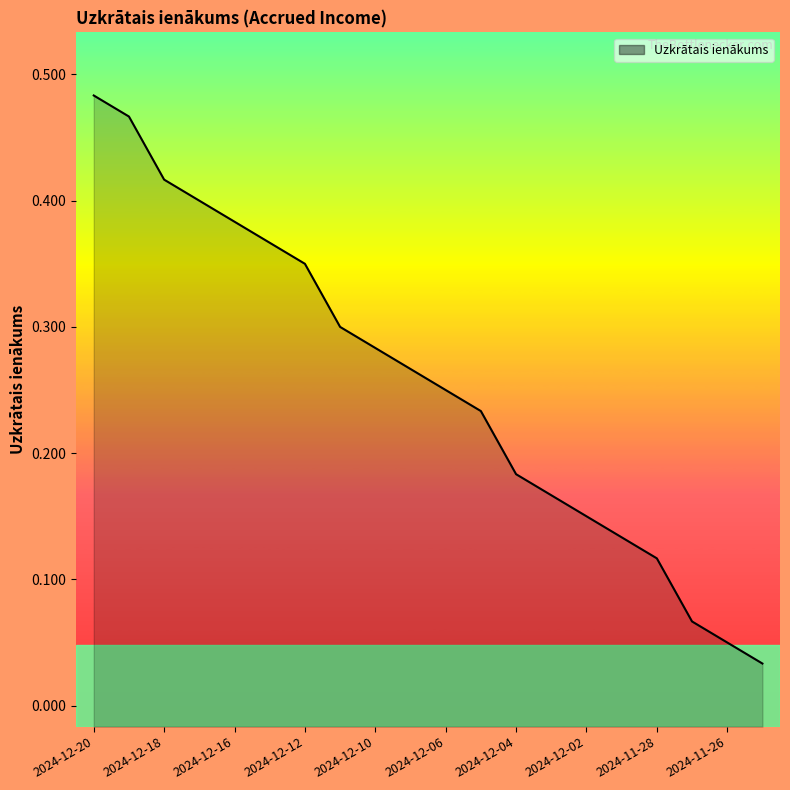

Which category has the highest value across all series?

2024-12-20